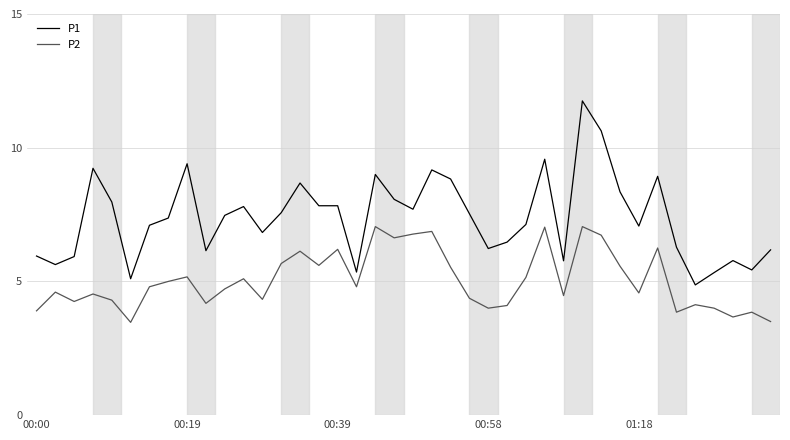

True or false: P2 has more than 2 points higher than both neighbors.

True